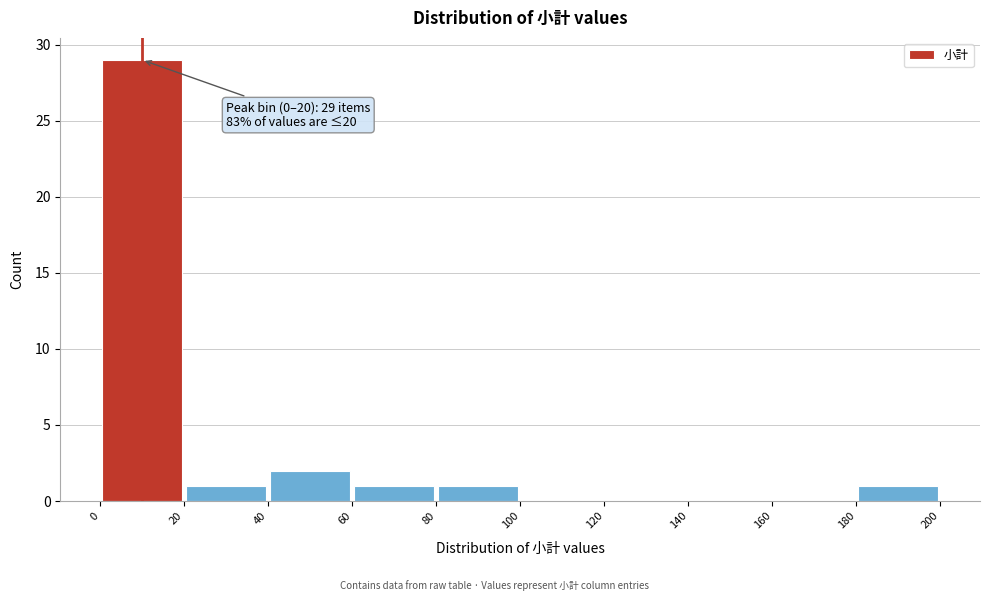

Over which range of the x-axis is the bar tallest?

0 to 20